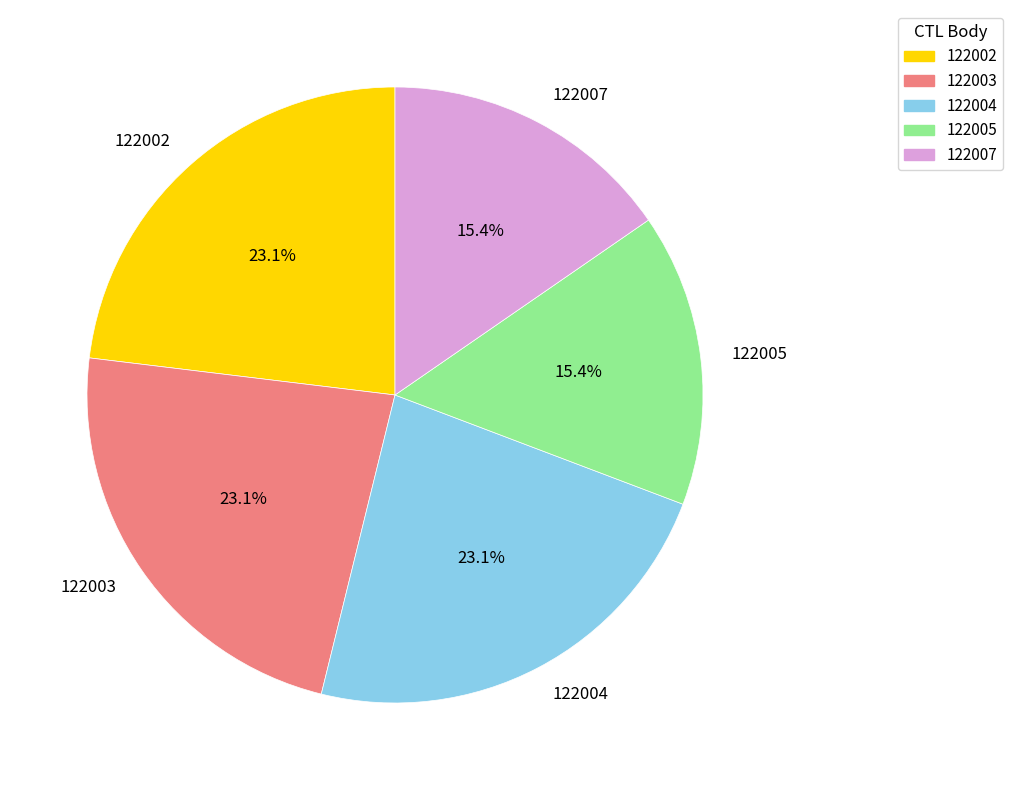

How much of the chart is everything except 122003?

76.9%